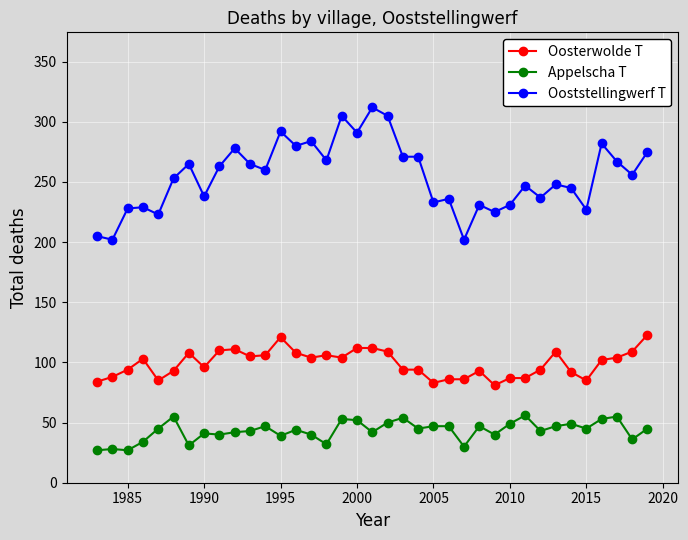

True or false: Ooststellingwerf T and Appelscha T intersect in this chart.

False